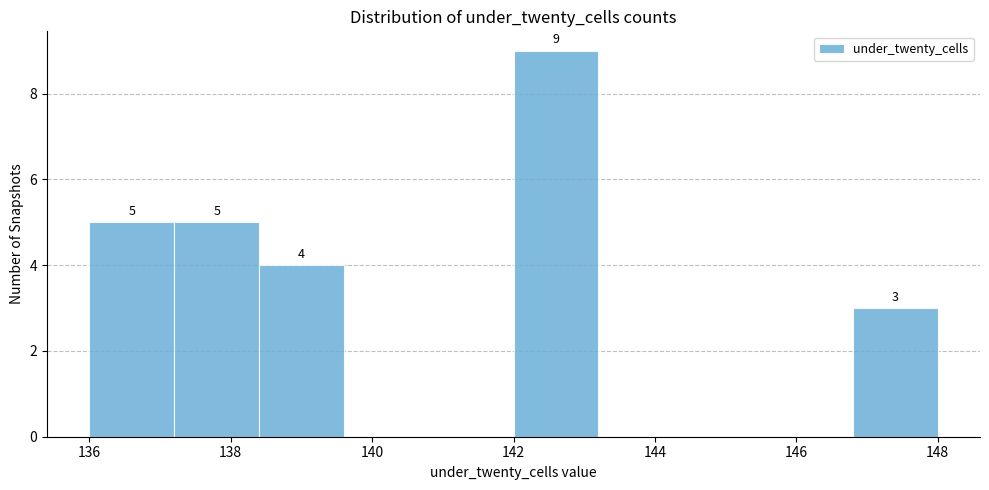

Which range on the x-axis has the tallest bar?

142.0 to 143.2